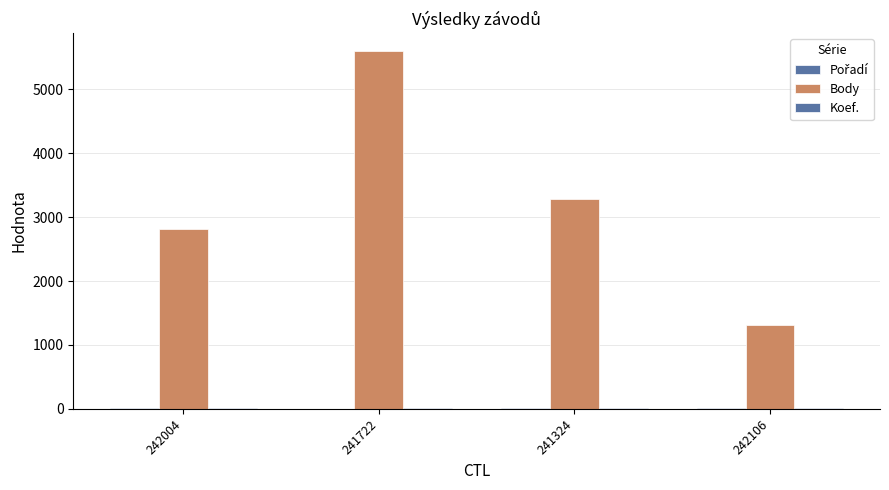

Which label corresponds to the smallest value in the chart?

241722